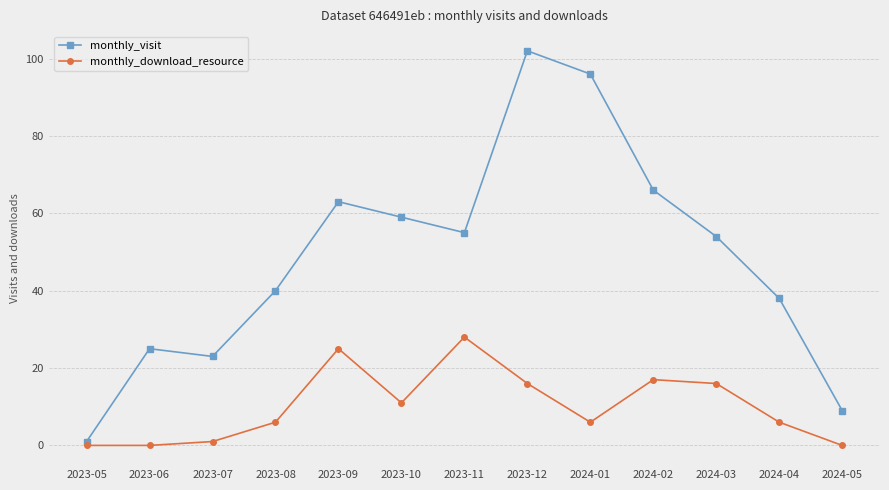

How many lines are shown in the chart?

2